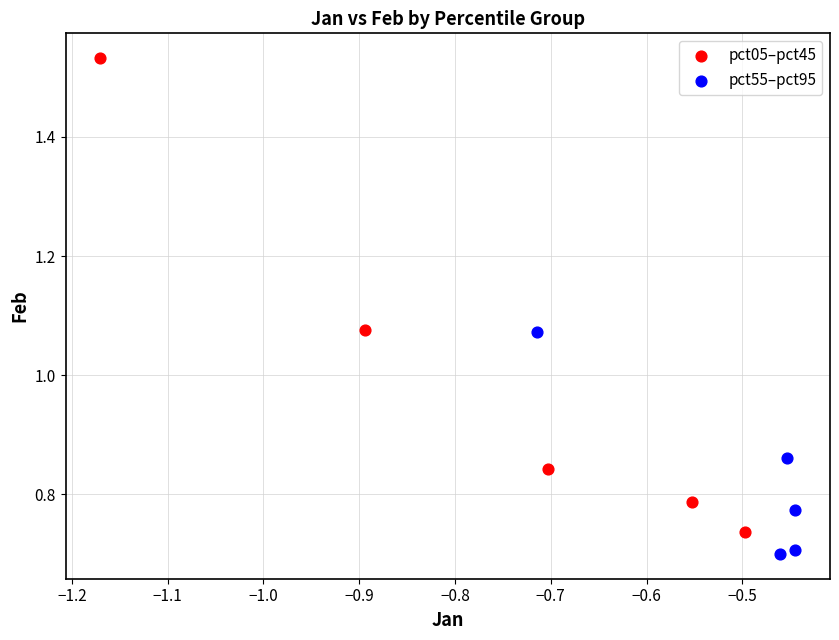

What are all the series names shown in the legend?

pct05–pct45, pct55–pct95